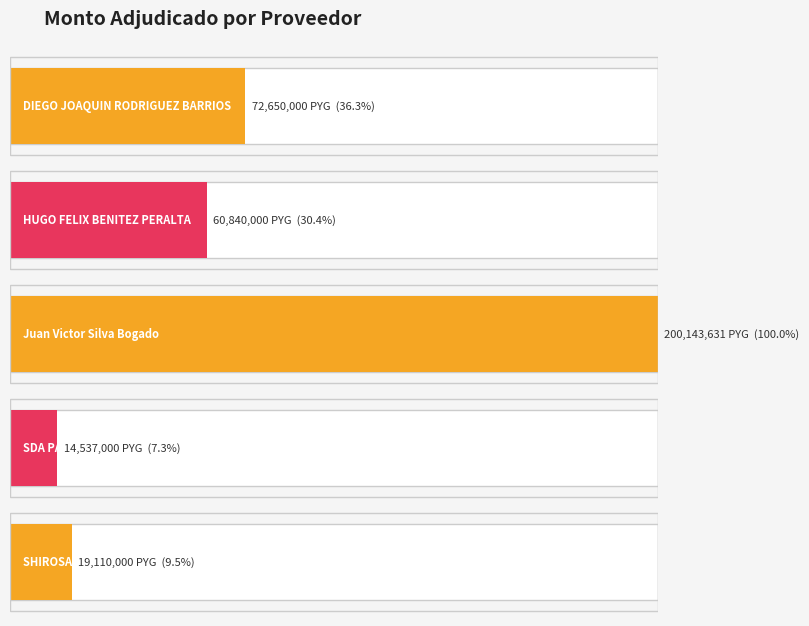

Are the bars horizontal?

Yes